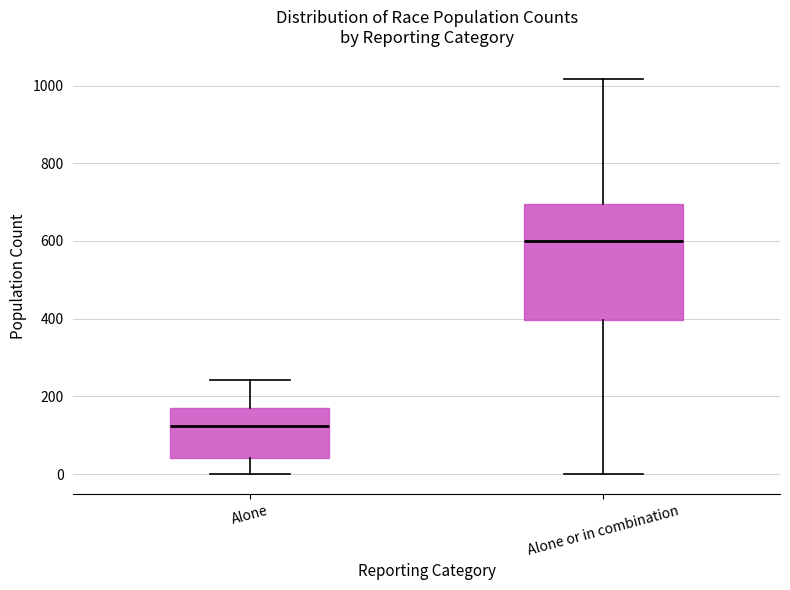

Which box has the highest median line?

Alone or in combination